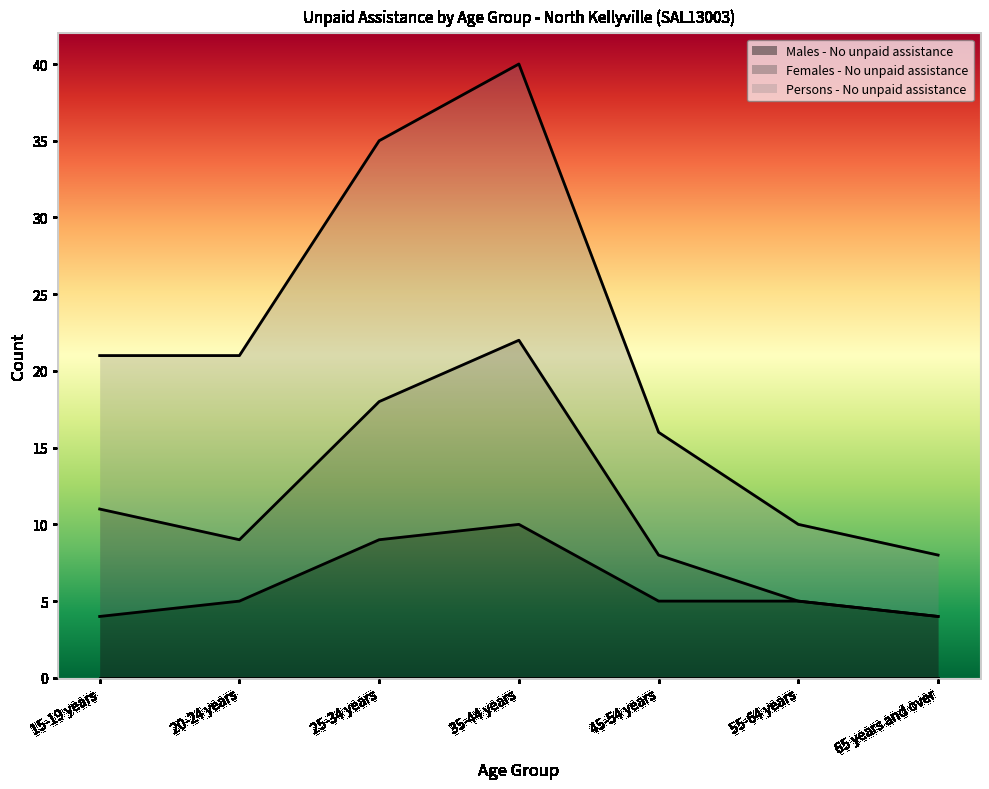

What is the difference between the highest and lowest values at 35-44 years?

30